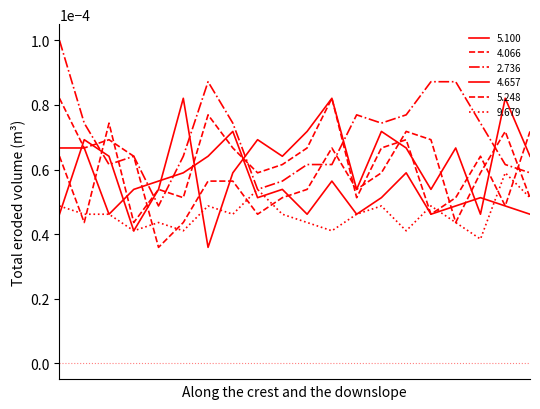

How many distinct data groups are displayed?

6